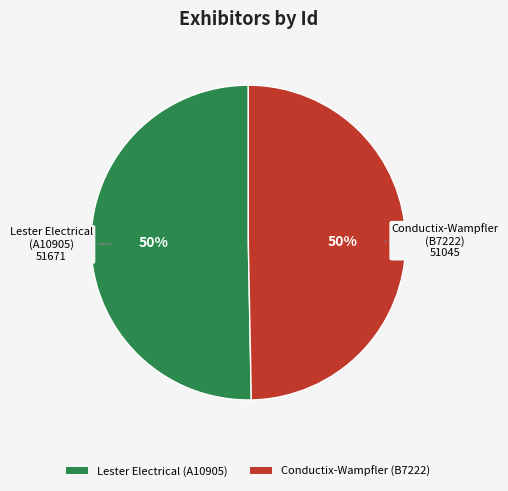

To the nearest percent, what percentage of the pie is Conductix-Wampfler (B7222)?

50%